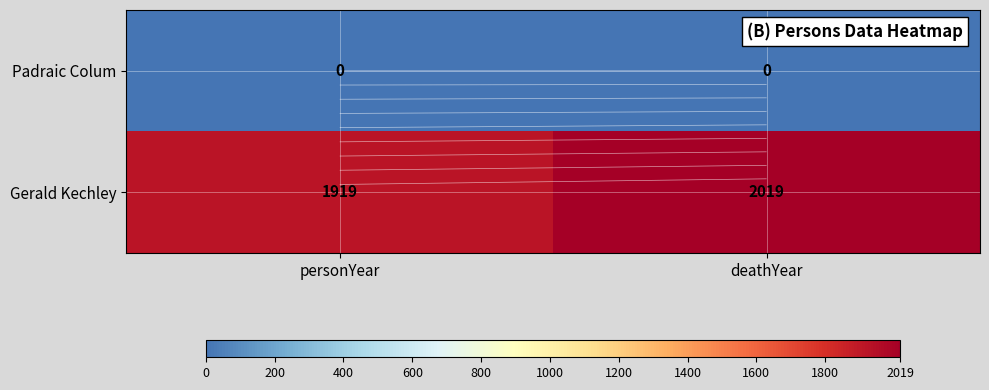

Which series has the largest range (max minus min)?

Gerald Kechley